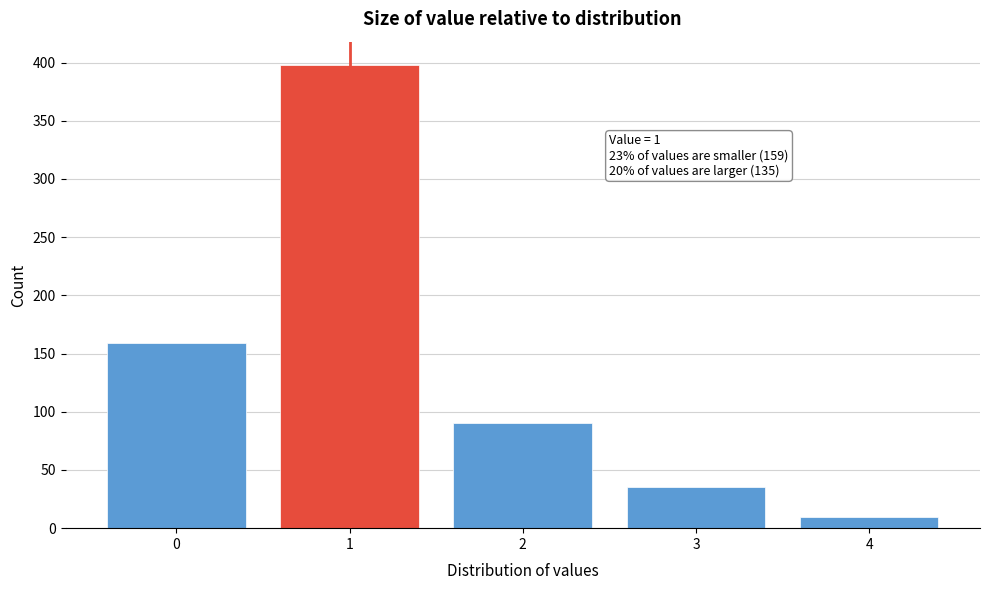

Reading right to left, list all the values displayed in this chart.

4=10	3=35	2=90	1=398	0=159